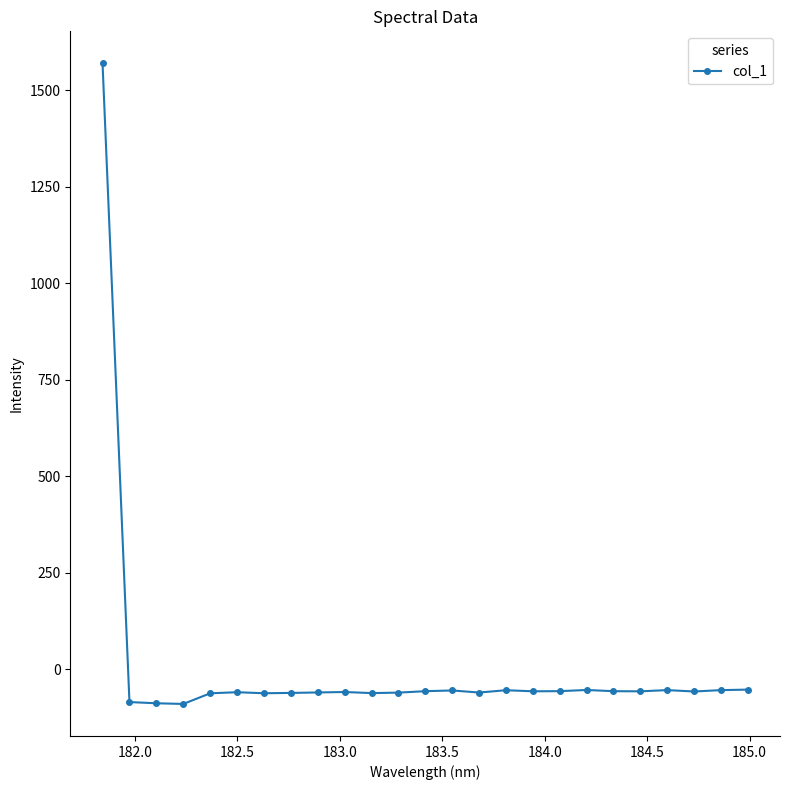

What is the minimum value shown in the chart?

-90.2